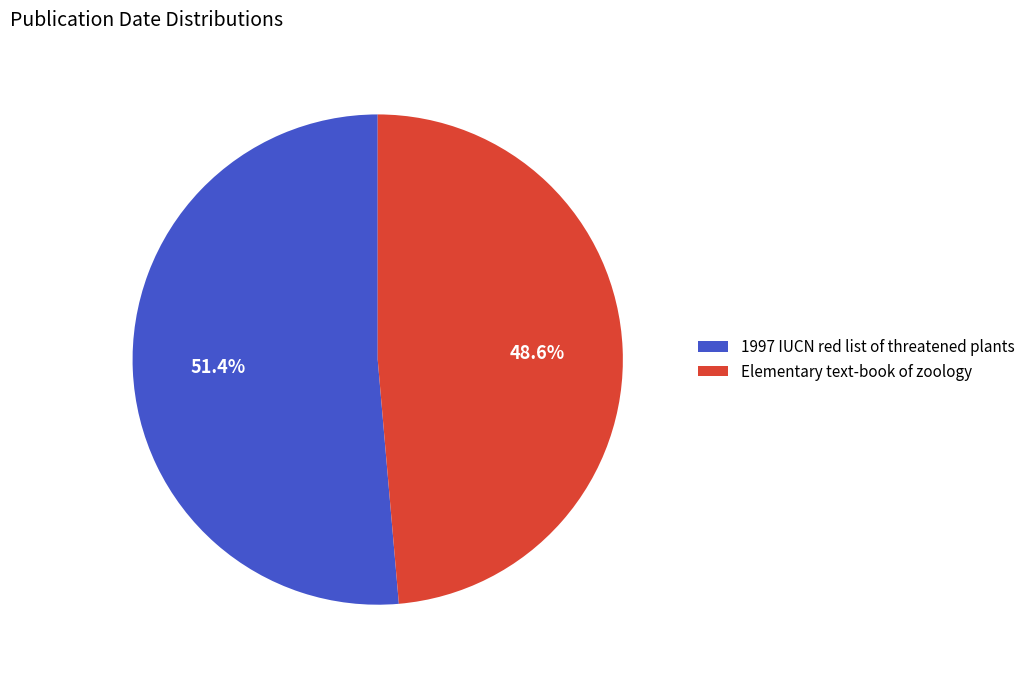

Which slice represents more than half of the pie?

1997 IUCN red list of threatened plants